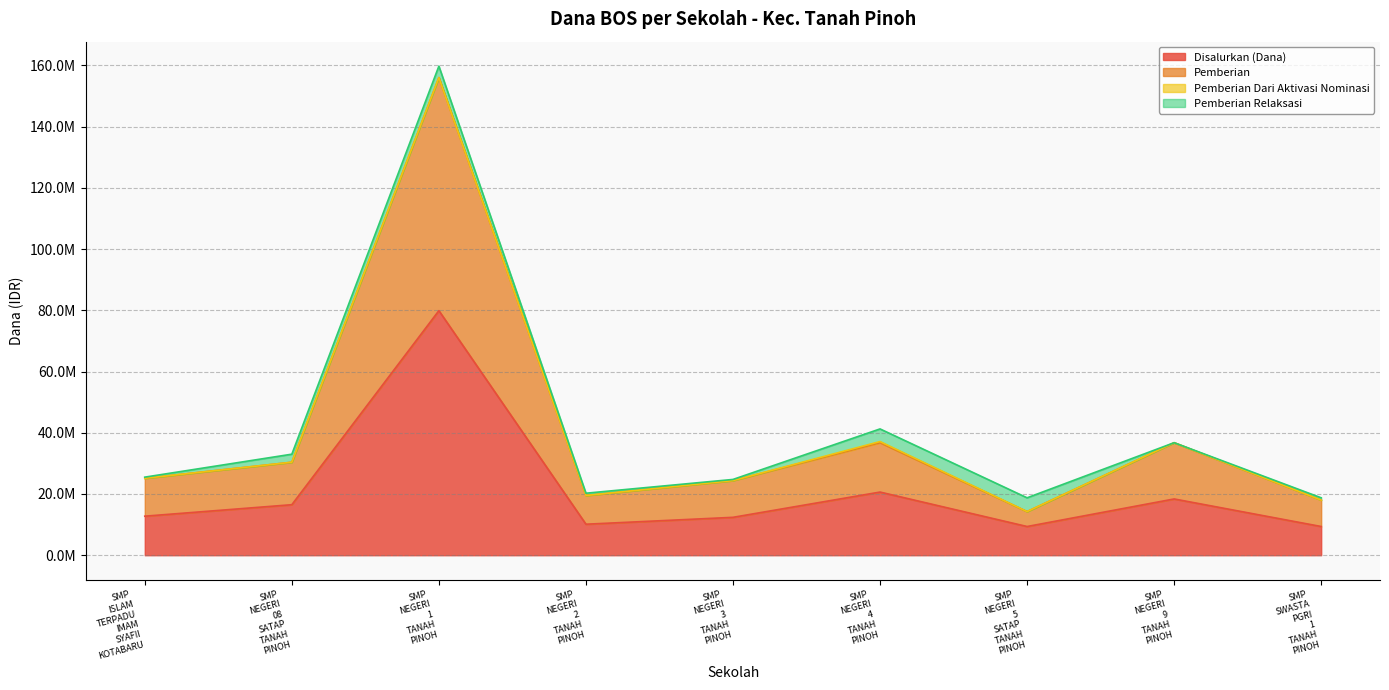

True or false: Pemberian has a value of 216620920 at SMP NEGERI 1 TANAH PINOH.

False